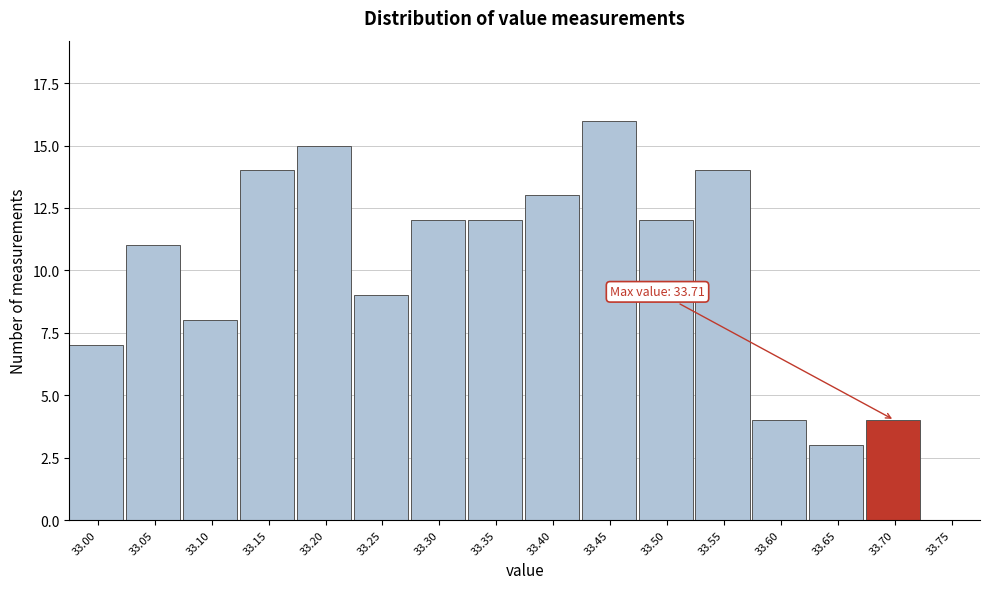

Reading left to right, list all the values displayed in this chart.

33.00=7	33.05=11	33.10=8	33.15=14	33.20=15	33.25=9	33.30=12	33.35=12	33.40=13	33.45=16	33.50=12	33.55=14	33.60=4	33.65=3	33.70=4	33.75=0